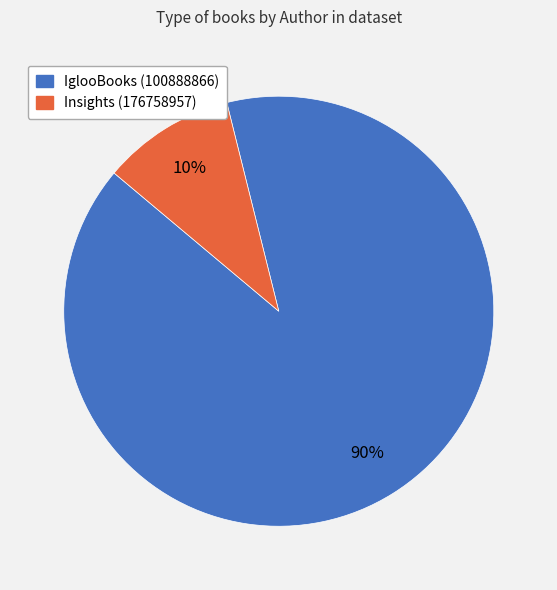

Which category has the smallest portion of the pie?

Insights (176758957)